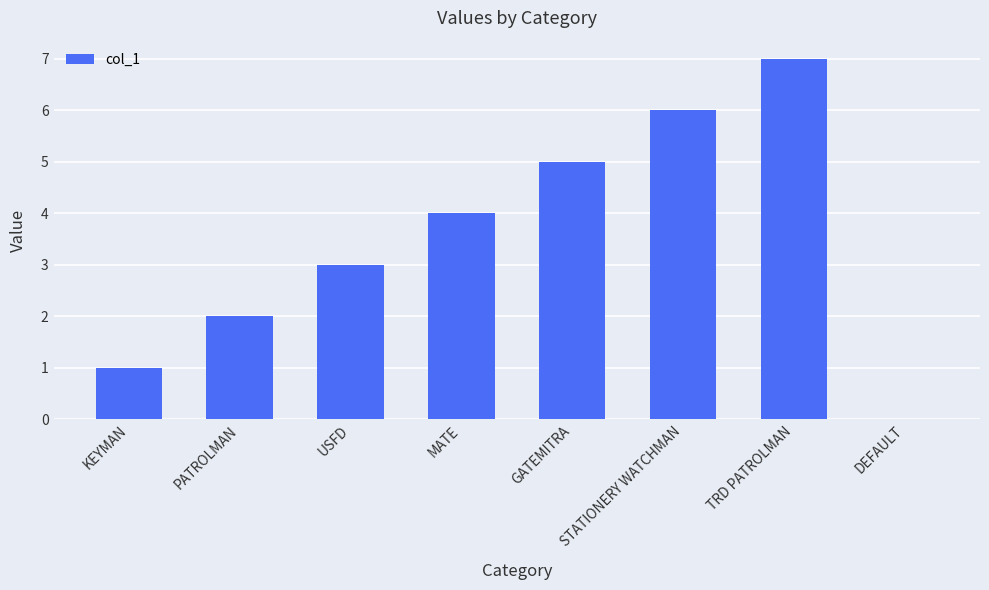

What is the sum of the values at STATIONERY WATCHMAN and PATROLMAN?

8